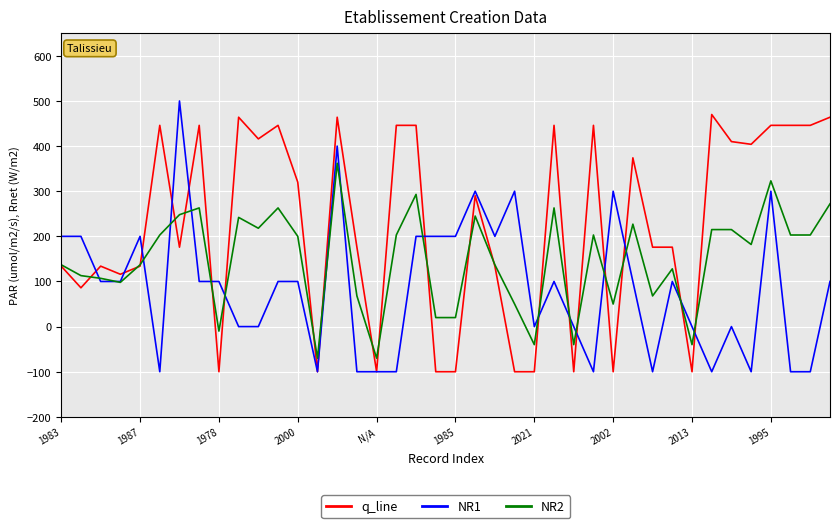

Rank the series by their average value, from highest to lowest.

q_line, NR2, NR1